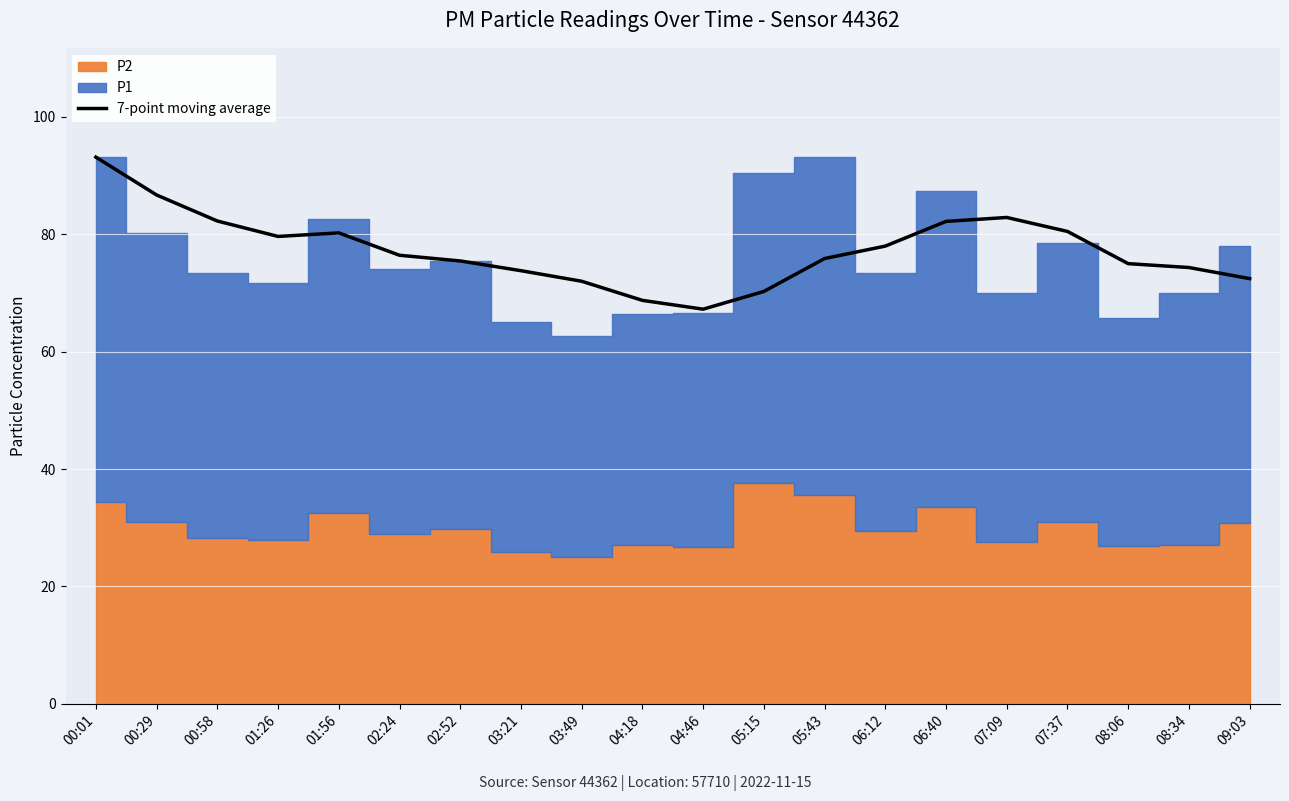

What is the approximate value at 00:01?

93.2